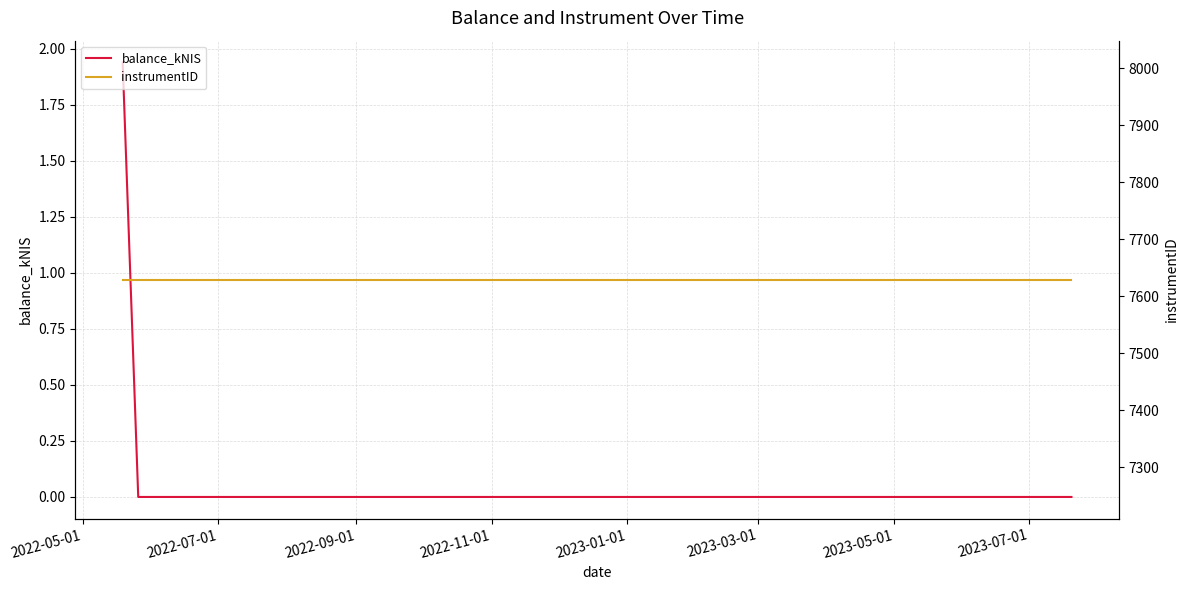

True or false: instrumentID and balance_kNIS intersect in this chart.

False